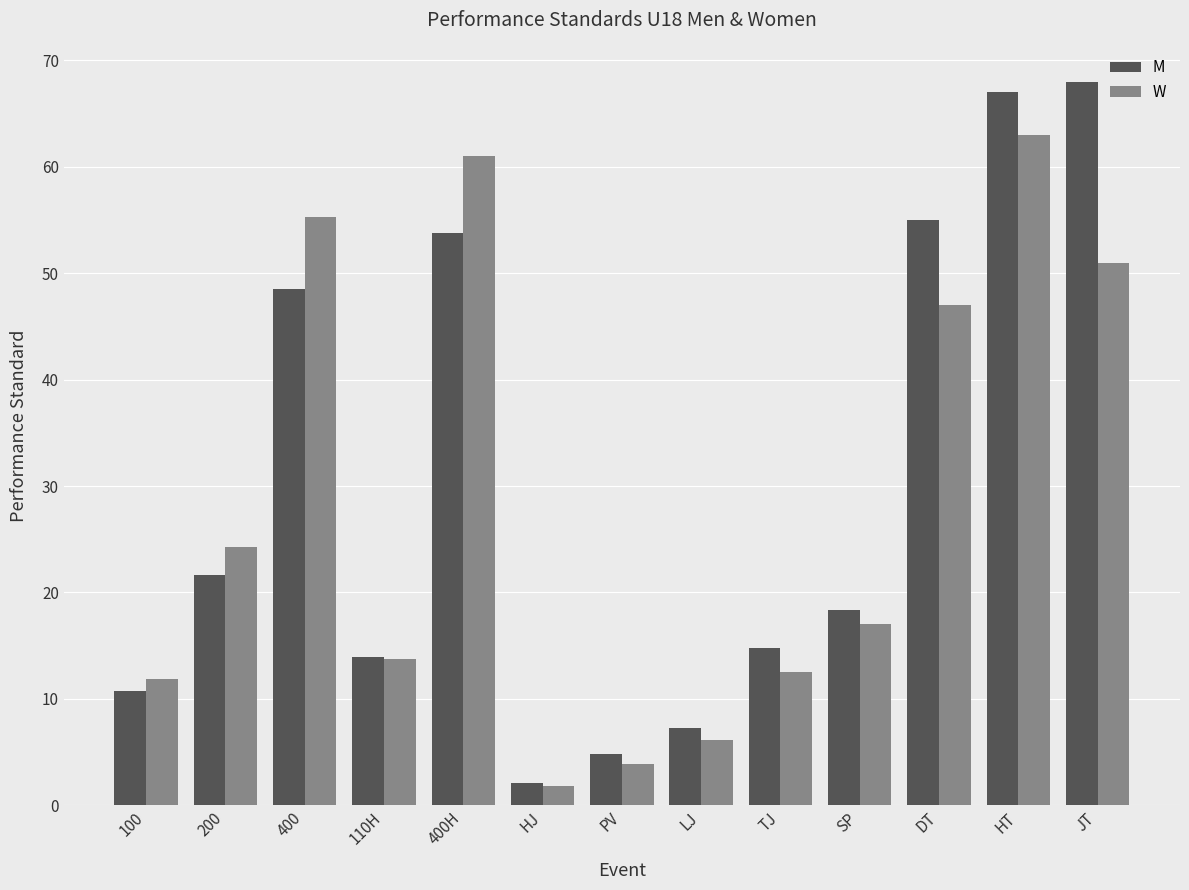

List the labels in order of M value, smallest first.

HJ, PV, LJ, 100, 110H, TJ, SP, 200, 400, 400H, DT, HT, JT